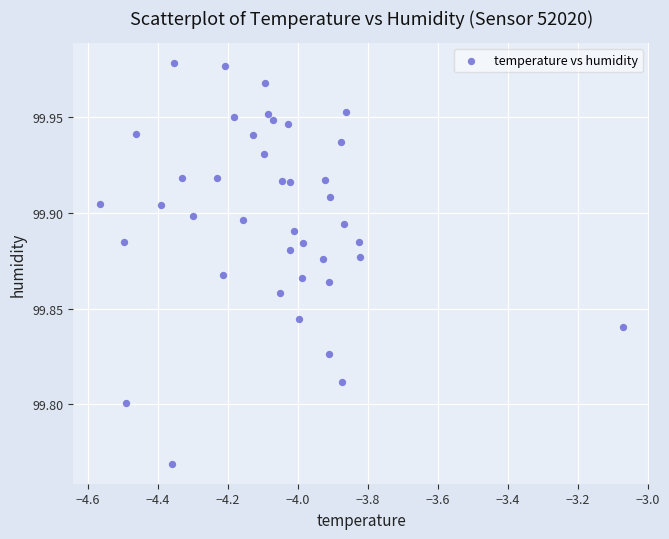

What is the range of X values (max minus min)?

1.5